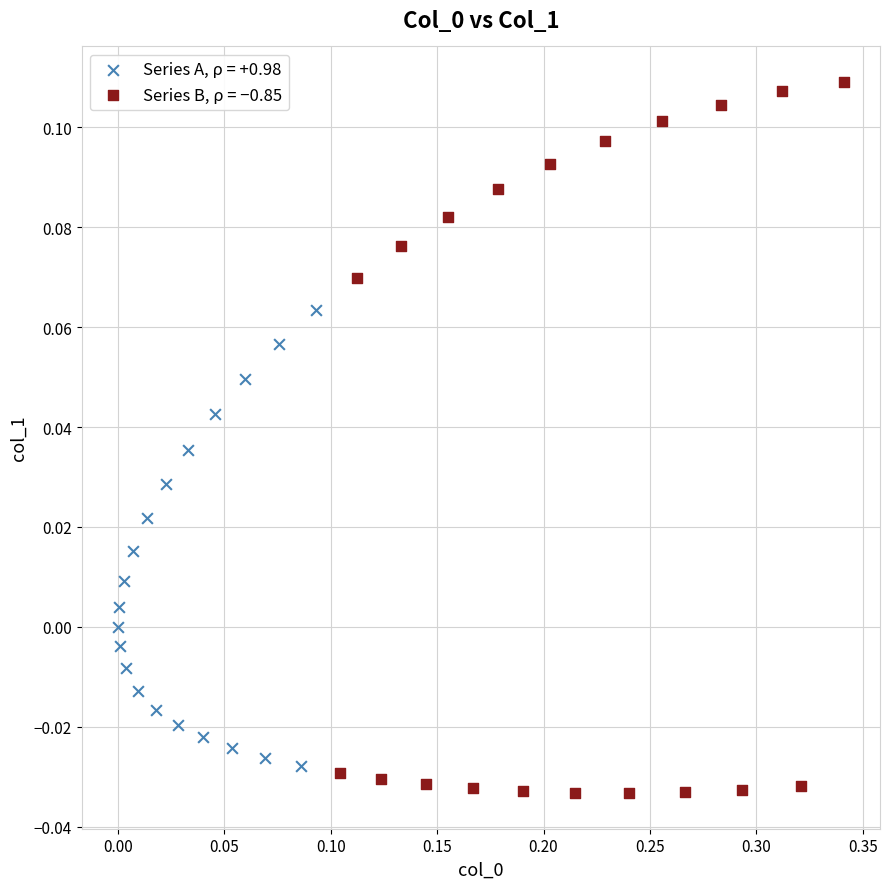

Which series has the widest spread of Y values?

Series B, ρ = −0.85